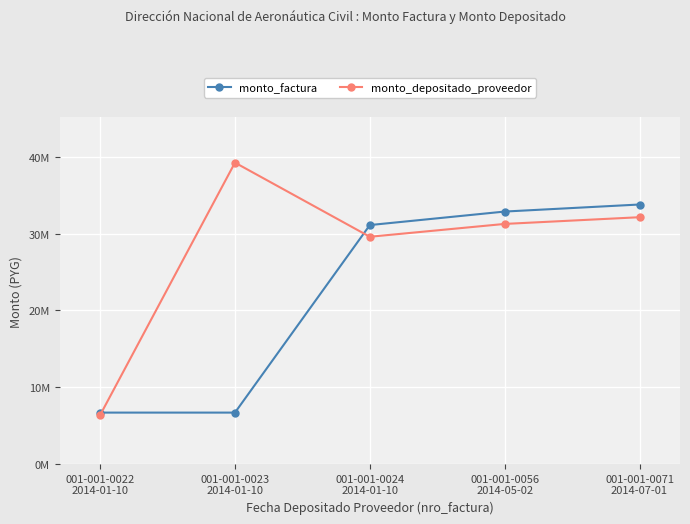

True or false: monto_factura and monto_depositado_proveedor cross at least once.

True